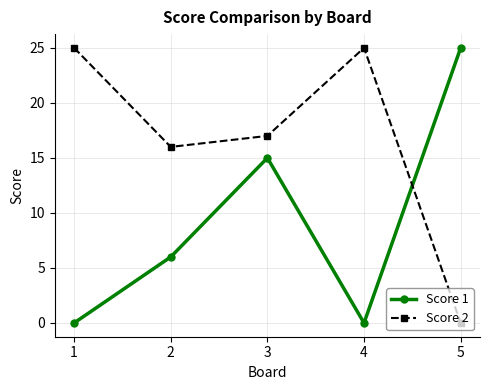

How many data points in Score 1 are less than 6?

2